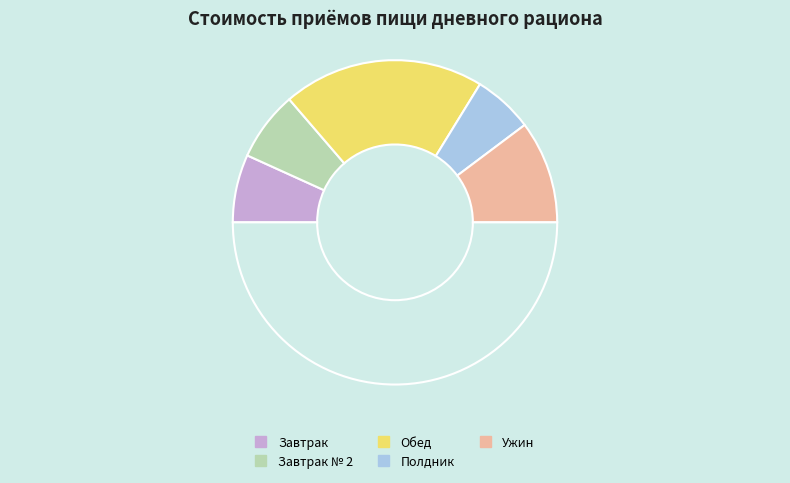

To the nearest percent, what is the difference between the largest and smallest slice percentages?

28%